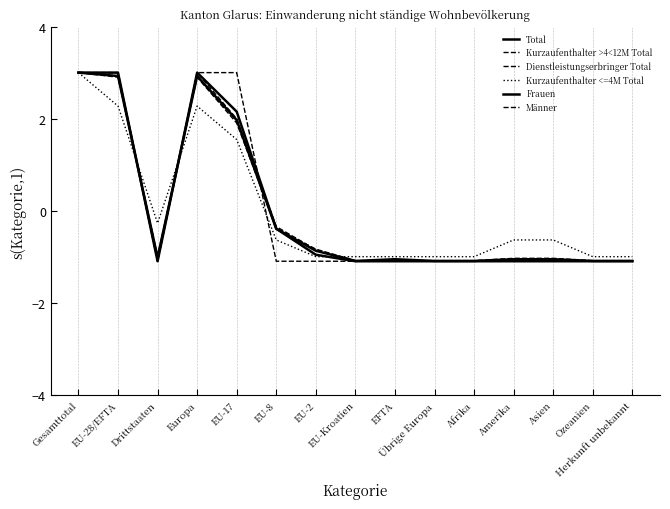

True or false: Kurzaufenthalter <=4M Total and Männer cross at least once.

True